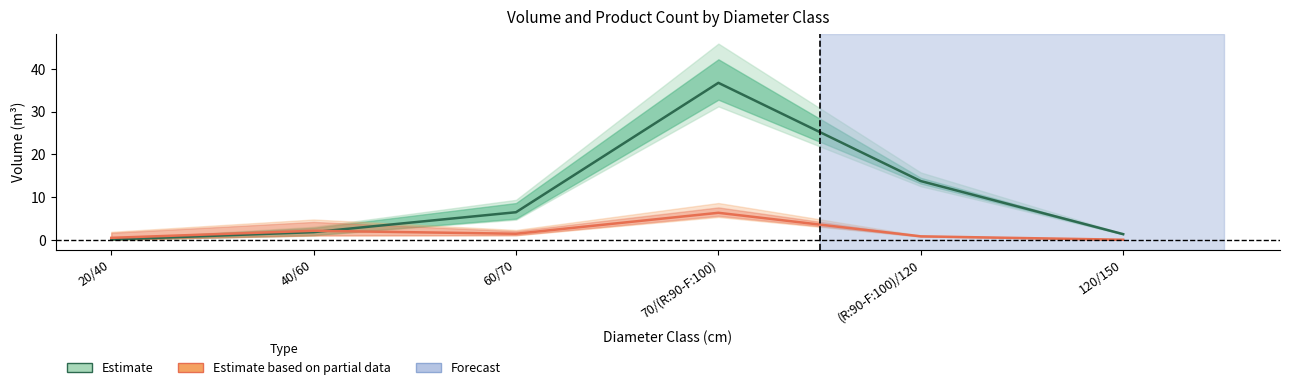

At which category is the sum across all series the highest?

70/(R:90-F:100)